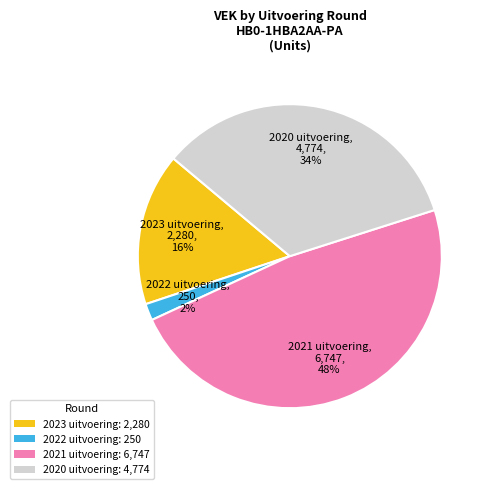

Which has a higher value, 2020 uitvoering or 2023 uitvoering?

2020 uitvoering